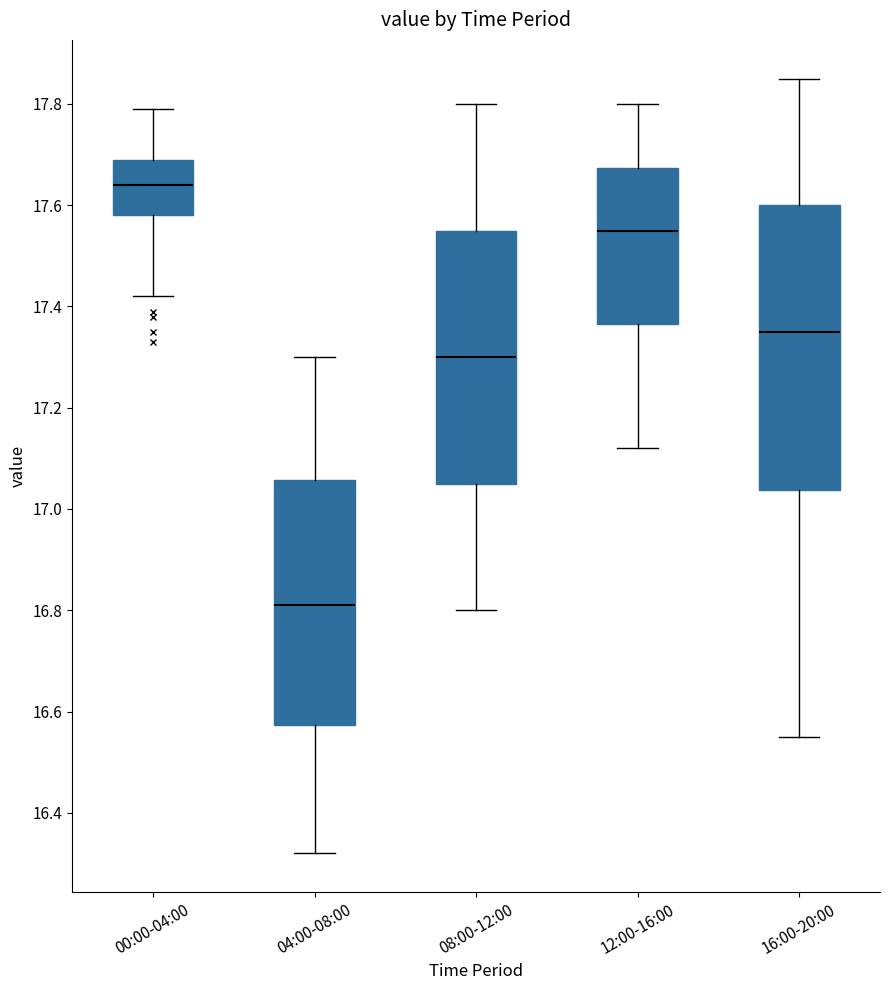

Reading left to right, transcribe this box plot: for each box, give where its median line is, the range the box spans, and where its two whiskers end, as read against the y-axis. The values are not printed on the chart, so give them approximately, as read against the axis.

00:00-04:00: median 17.64, box 17.58 to 17.70, whiskers 17.42 to 17.80
04:00-08:00: median 16.82, box 16.58 to 17.06, whiskers 16.32 to 17.30
08:00-12:00: median 17.30, box 17.06 to 17.56, whiskers 16.80 to 17.80
12:00-16:00: median 17.56, box 17.36 to 17.68, whiskers 17.12 to 17.80
16:00-20:00: median 17.36, box 17.04 to 17.60, whiskers 16.56 to 17.86